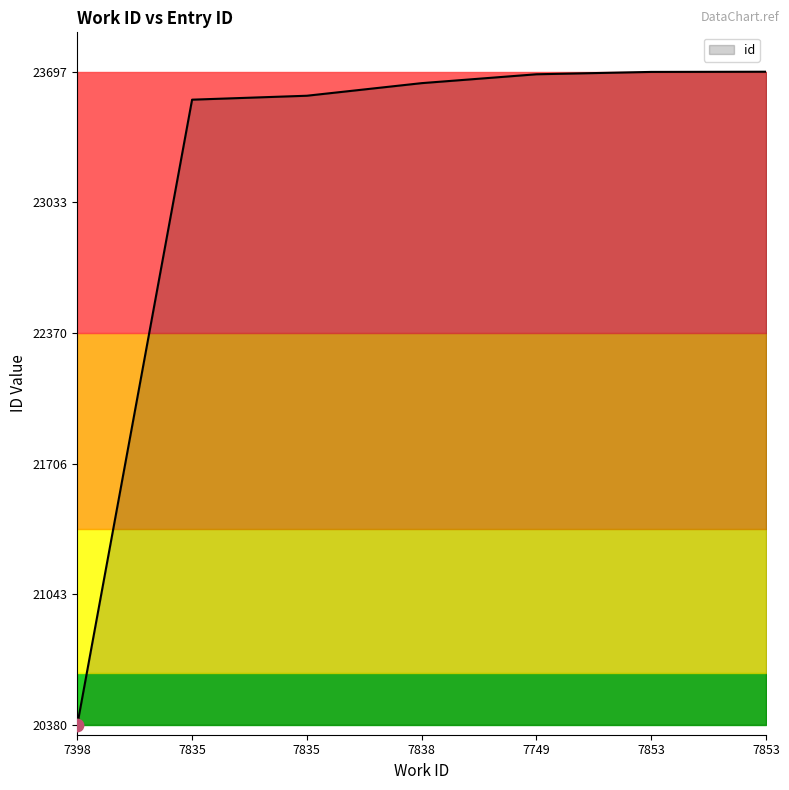

What is the change in value from 7835 to 7749?

+109